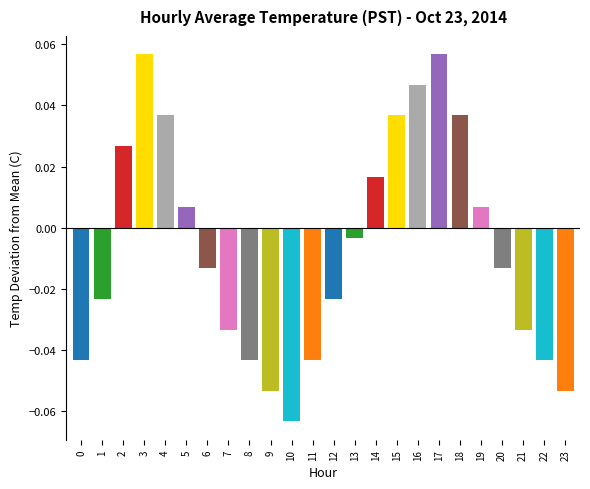

Where is the data nearest to the value 0?

13